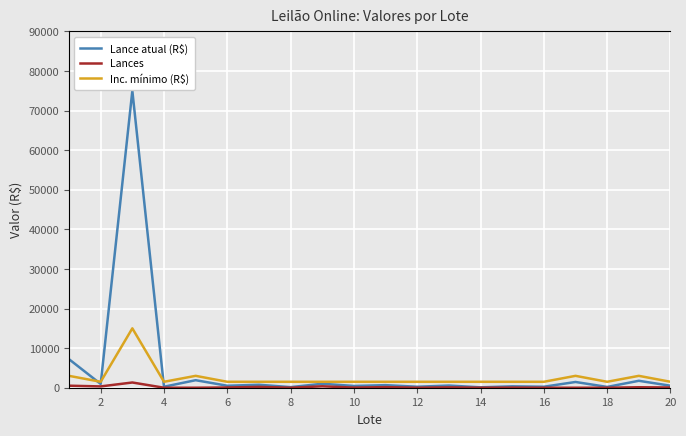

At which label does Lances reach its minimum?

4